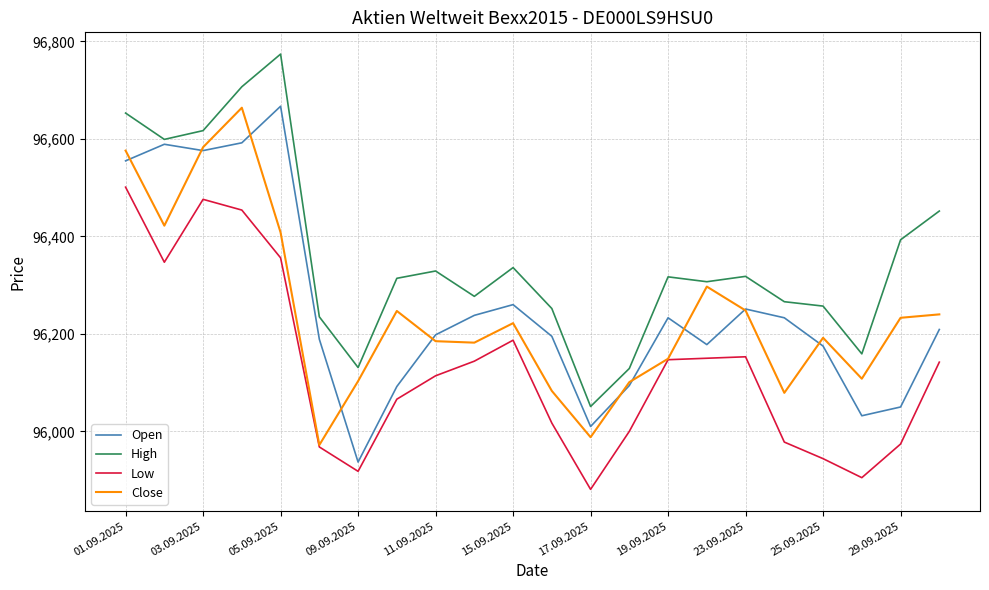

What is the smallest value displayed?

95881